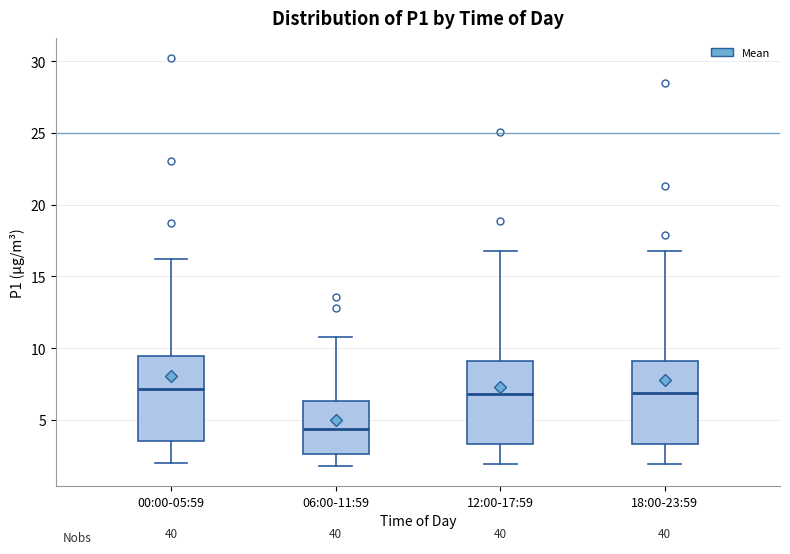

Where is the lower edge of the box for 18:00-23:59 on the y-axis? The values are not printed on the chart, so give them approximately, as read against the axis.

3.5